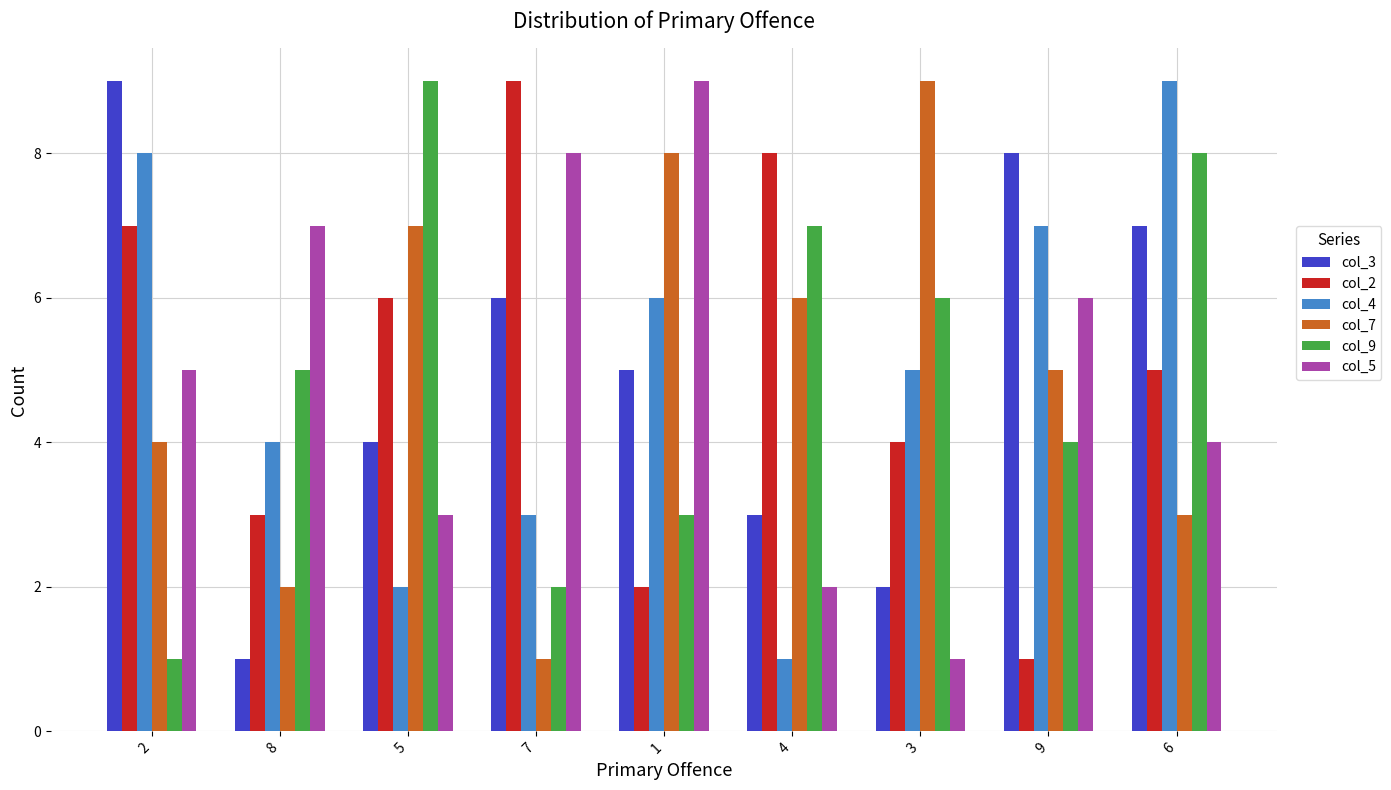

What is the approximate value of col_7 at 4?

6